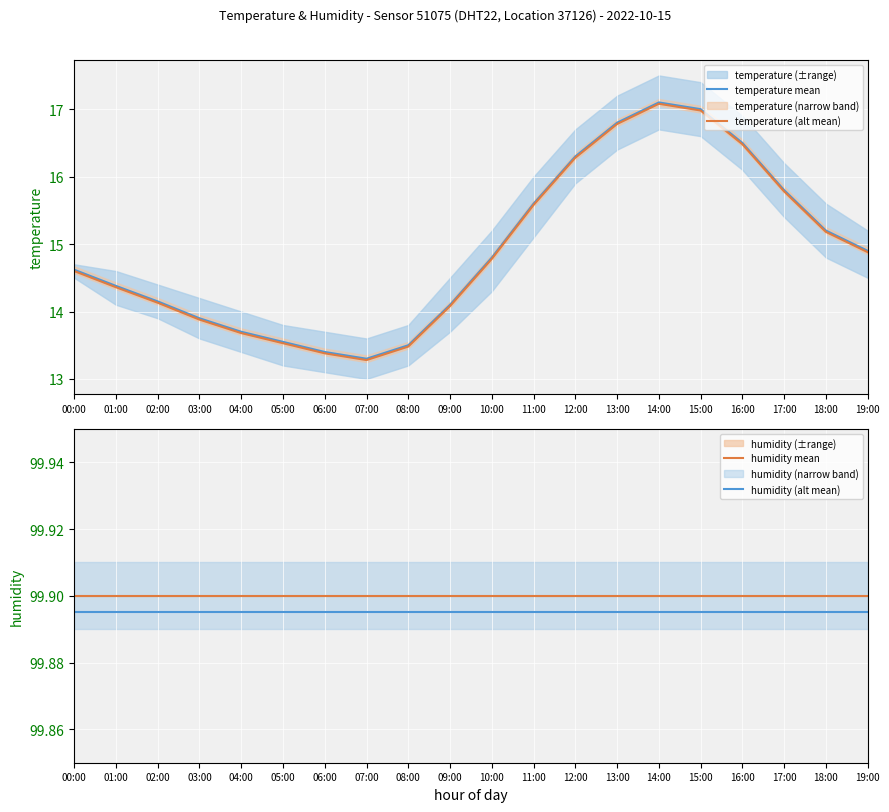

At which label does temperature (alt mean) reach its minimum?

07:00